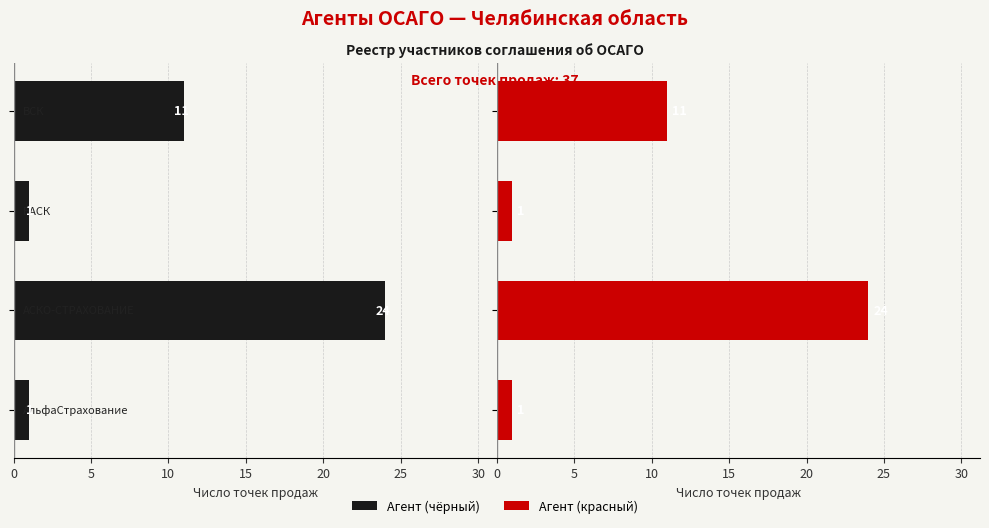

Which series has the largest range (max minus min)?

Кол-во (чёрный)